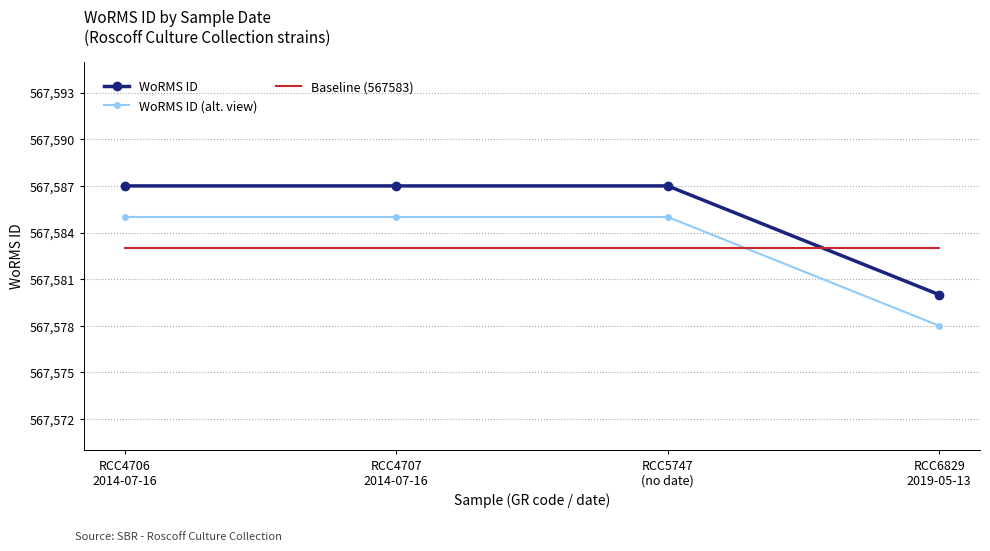

List the series in order of their peak value, highest first.

WoRMS ID, WoRMS ID (alt. view), Baseline (567583)